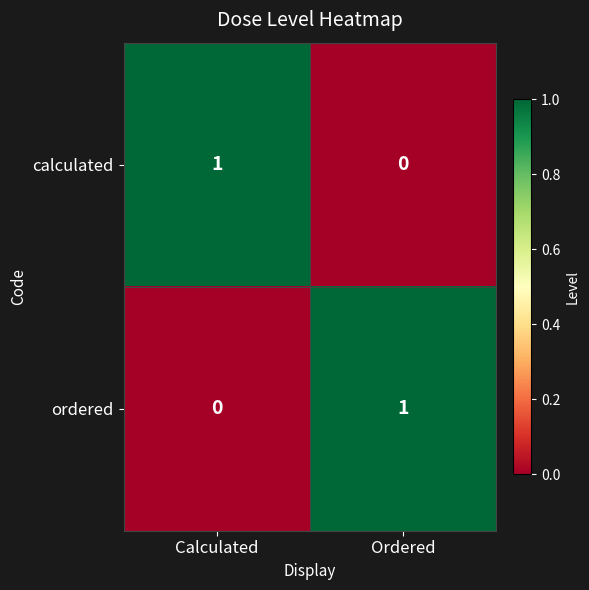

At which label is calculated closest to 0?

Ordered